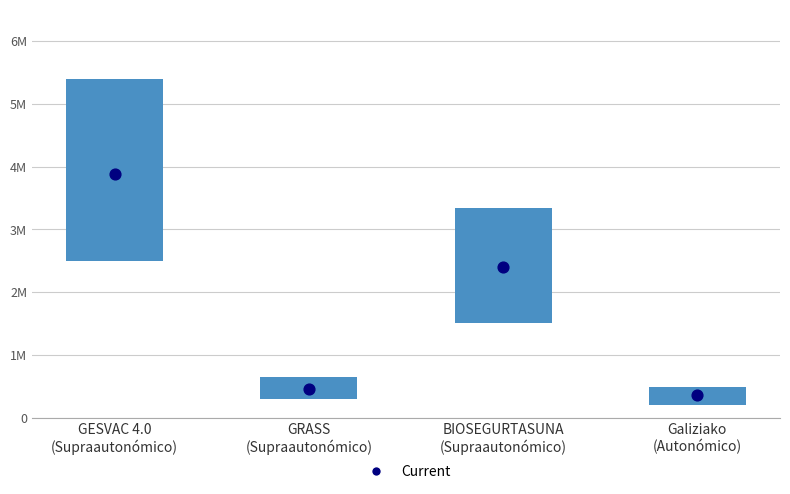

What is the change in value from GESVAC 4.0
(Supraautonómico) to Galiziako
(Autonómico)?

-4898255